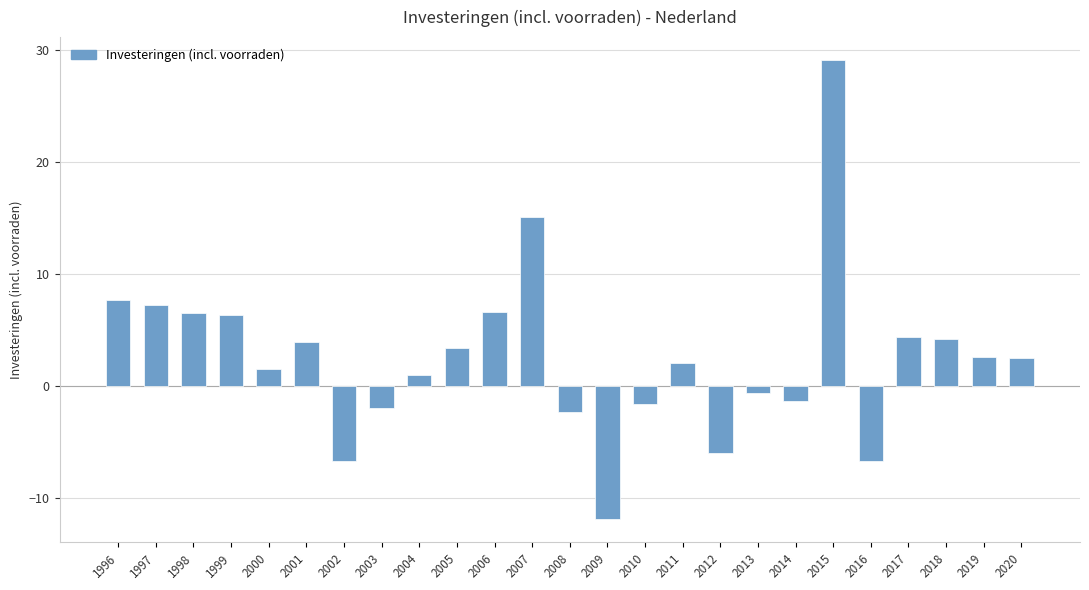

Is it true that the value at 2009 is -18.3?

False